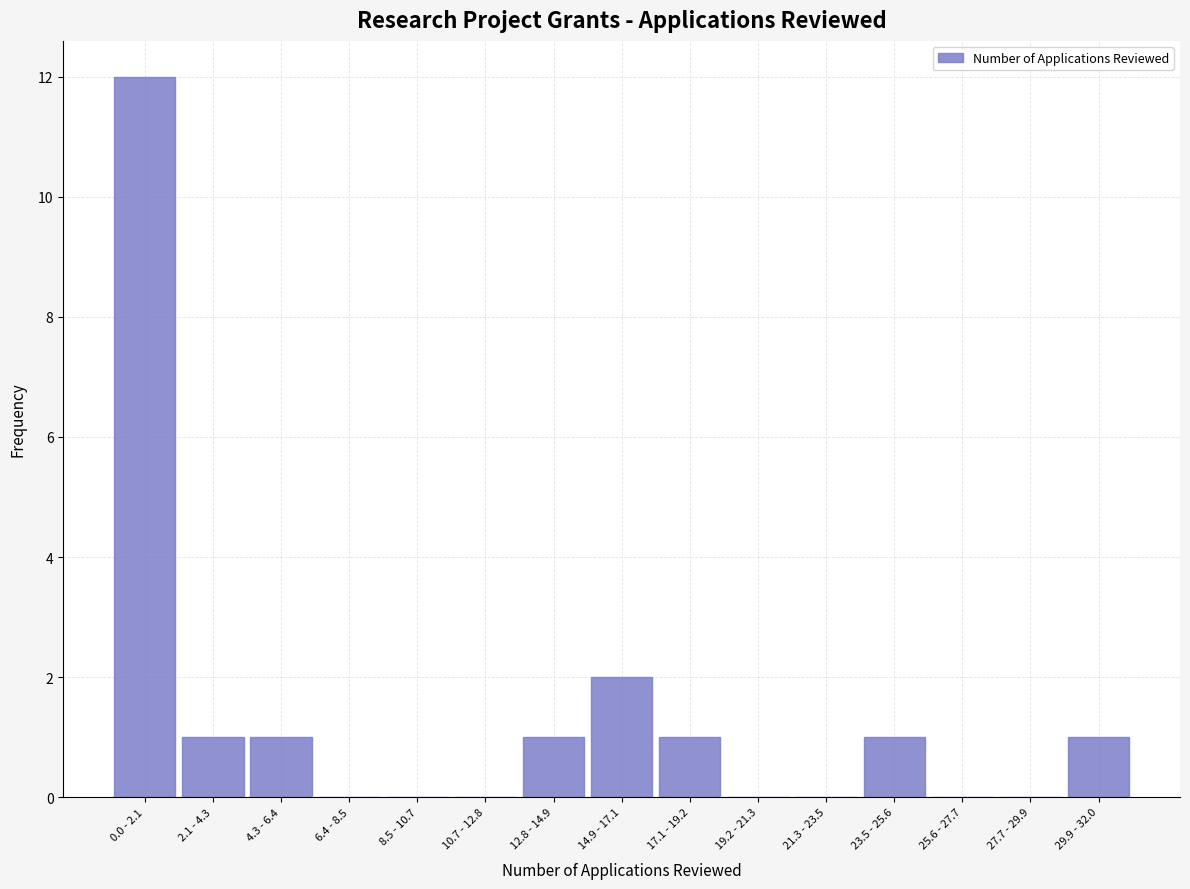

Reading left to right, what are all the values shown in this chart?

0.0 - 2.1=12	2.1 - 4.3=1	4.3 - 6.4=1	6.4 - 8.5=0	8.5 - 10.7=0	10.7 - 12.8=0	12.8 - 14.9=1	14.9 - 17.1=2	17.1 - 19.2=1	19.2 - 21.3=0	21.3 - 23.5=0	23.5 - 25.6=1	25.6 - 27.7=0	27.7 - 29.9=0	29.9 - 32.0=1